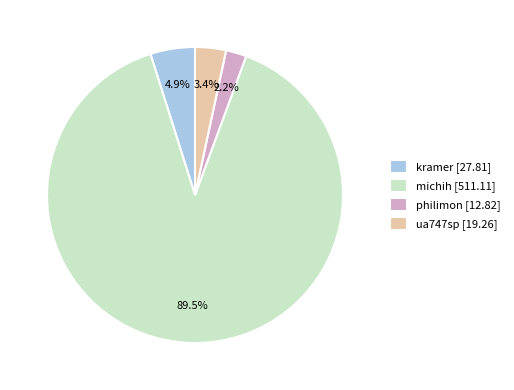

To the nearest percent, what portion does philimon represent?

2%